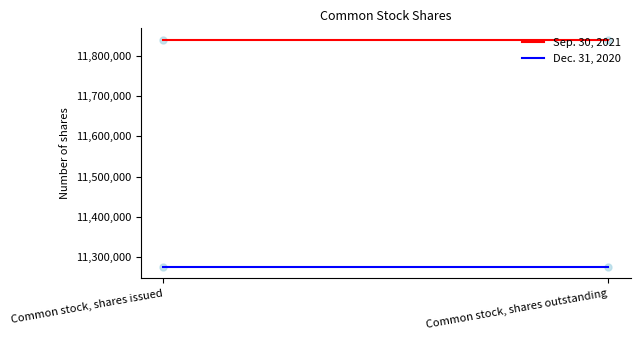

What are all the series names shown in the legend?

Sep. 30, 2021, Dec. 31, 2020